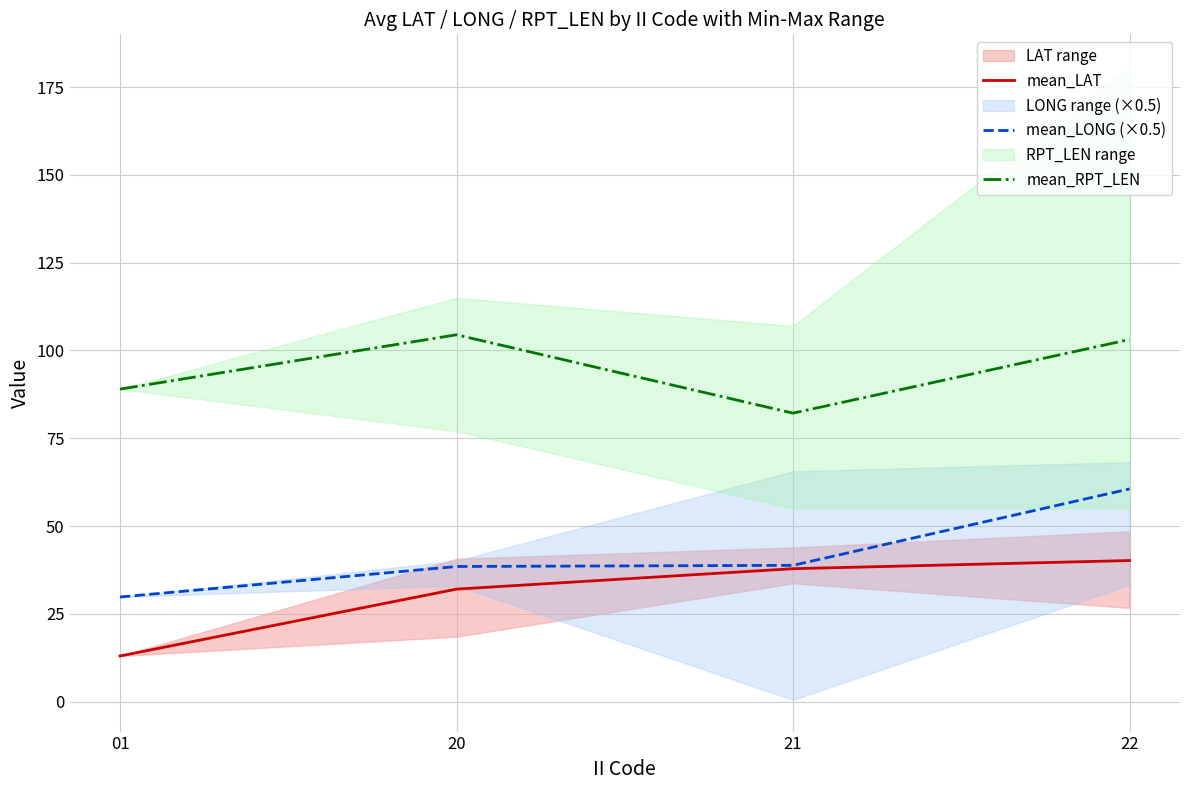

What value does the mean_LAT series have at 01?

13.0